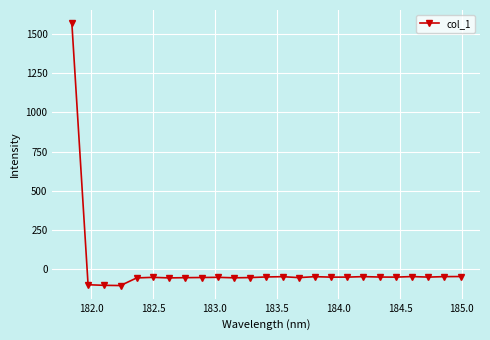

What is the value of the 7th point from the left?

-59.4